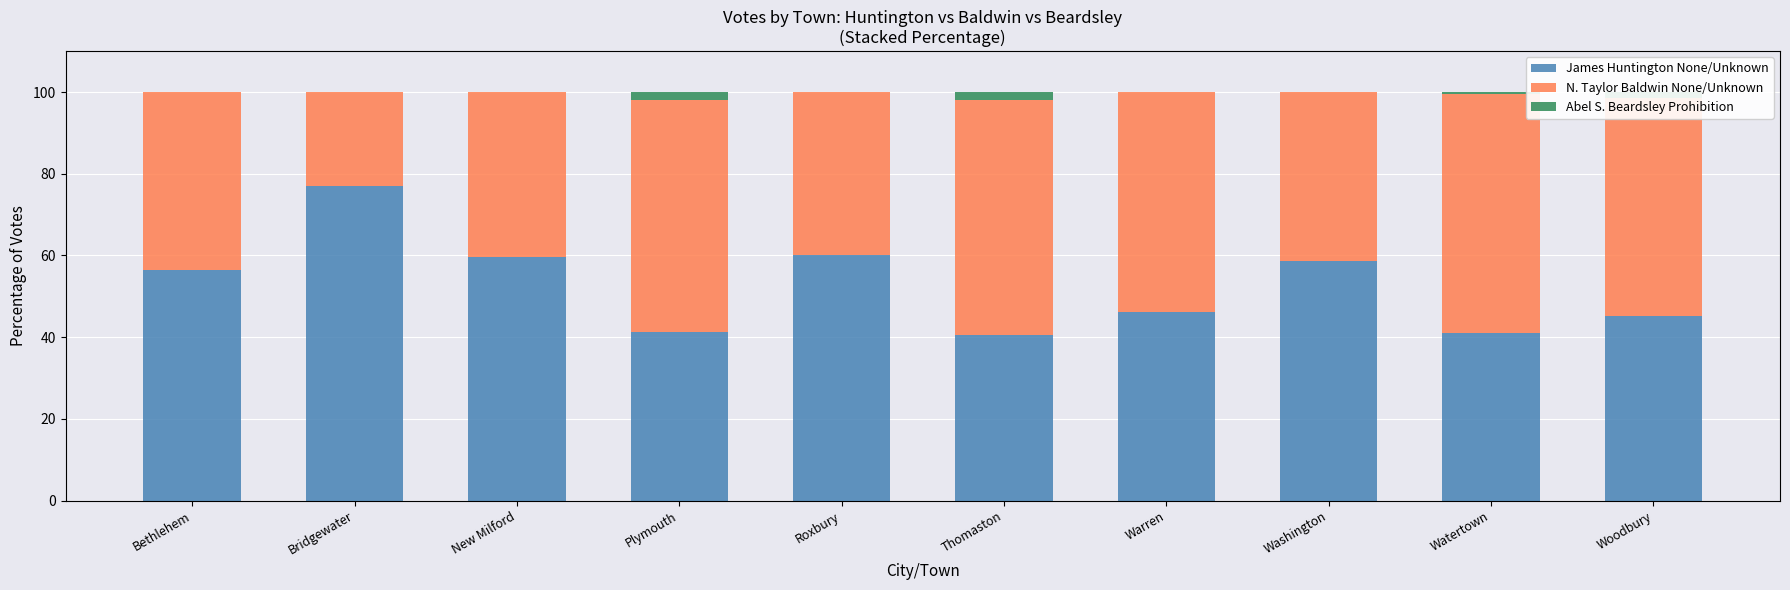

What is the total value across all series at Bridgewater?

100.0